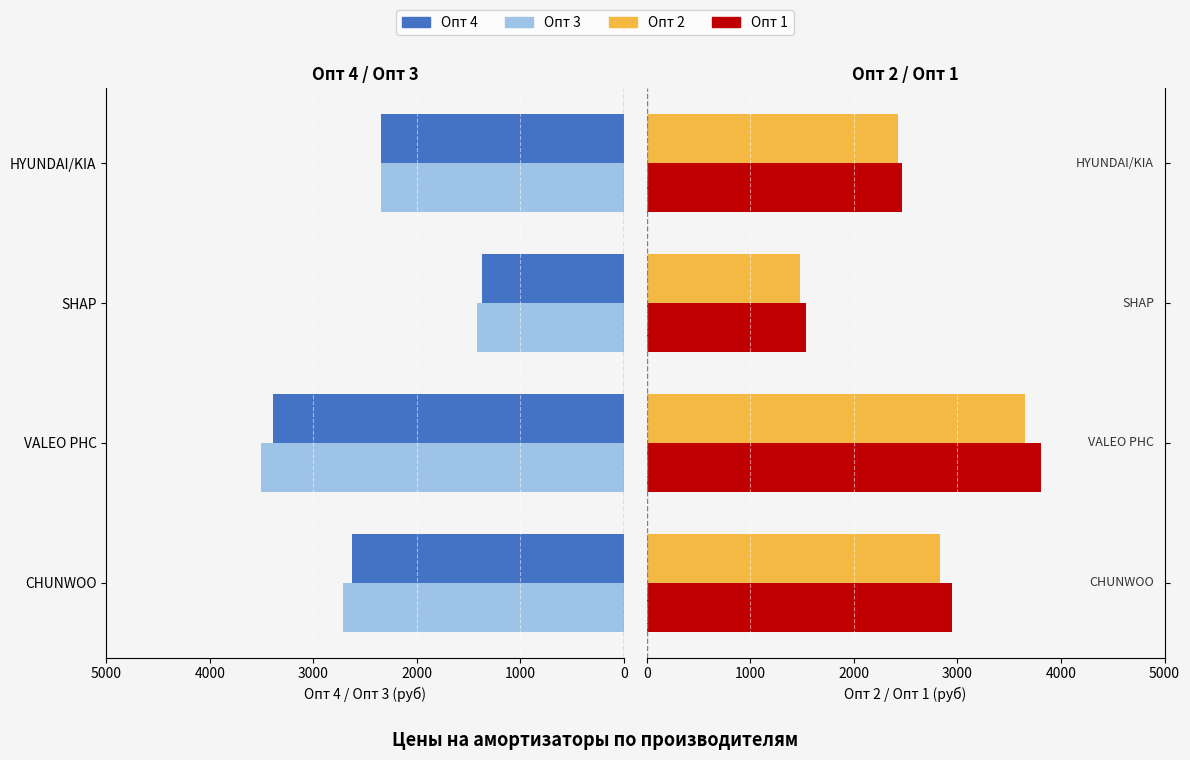

Count the number of data series in this chart.

4